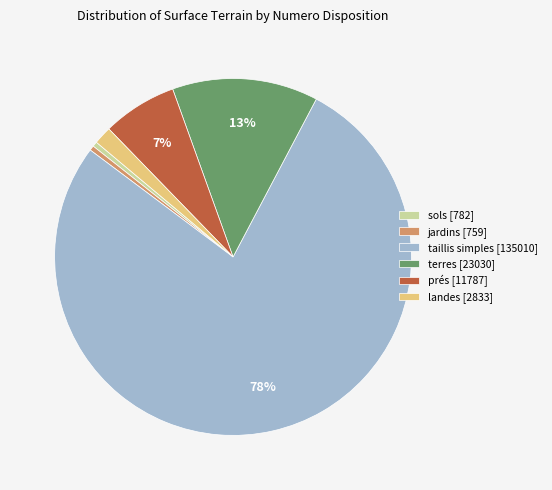

To the nearest percent, what is the combined percentage of landes [2833] and jardins [759]?

2%